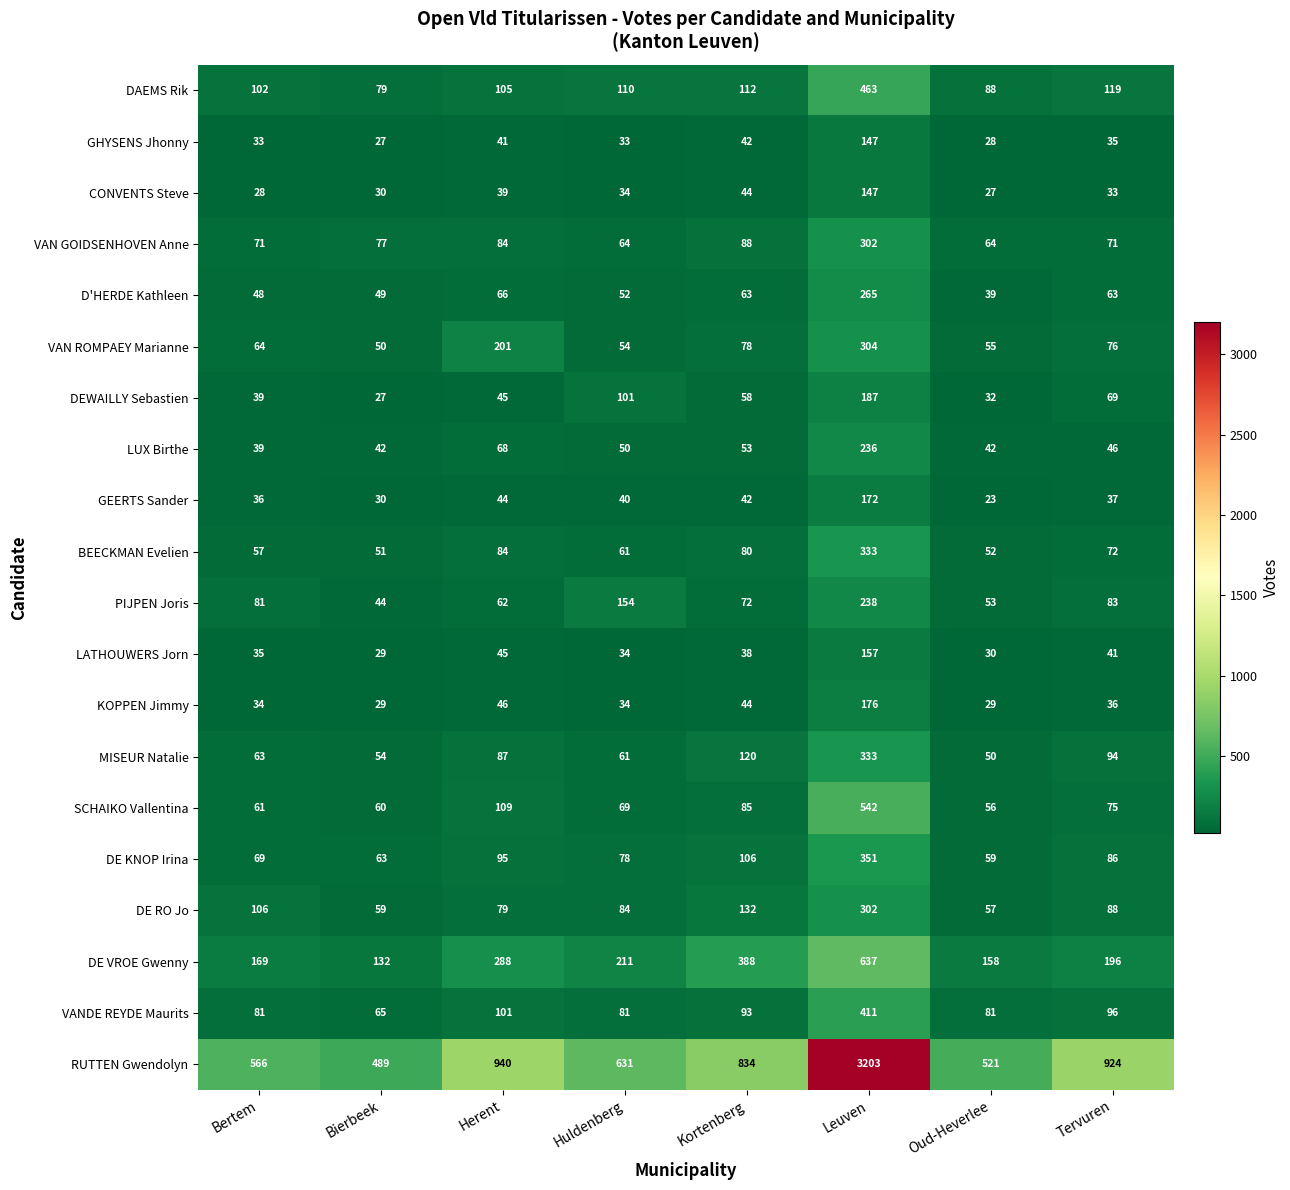

What is the maximum value shown in the chart?

3203